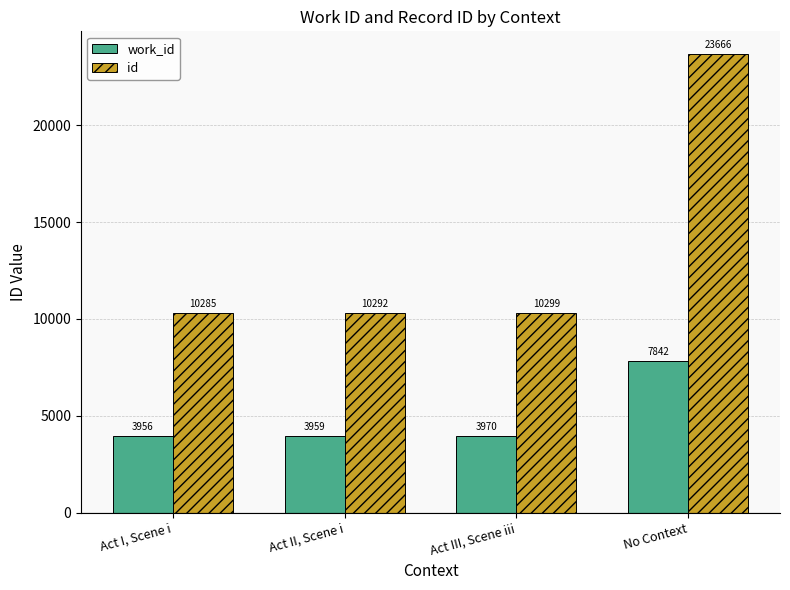

Read the work_id value at No Context, to the nearest 10.

7840